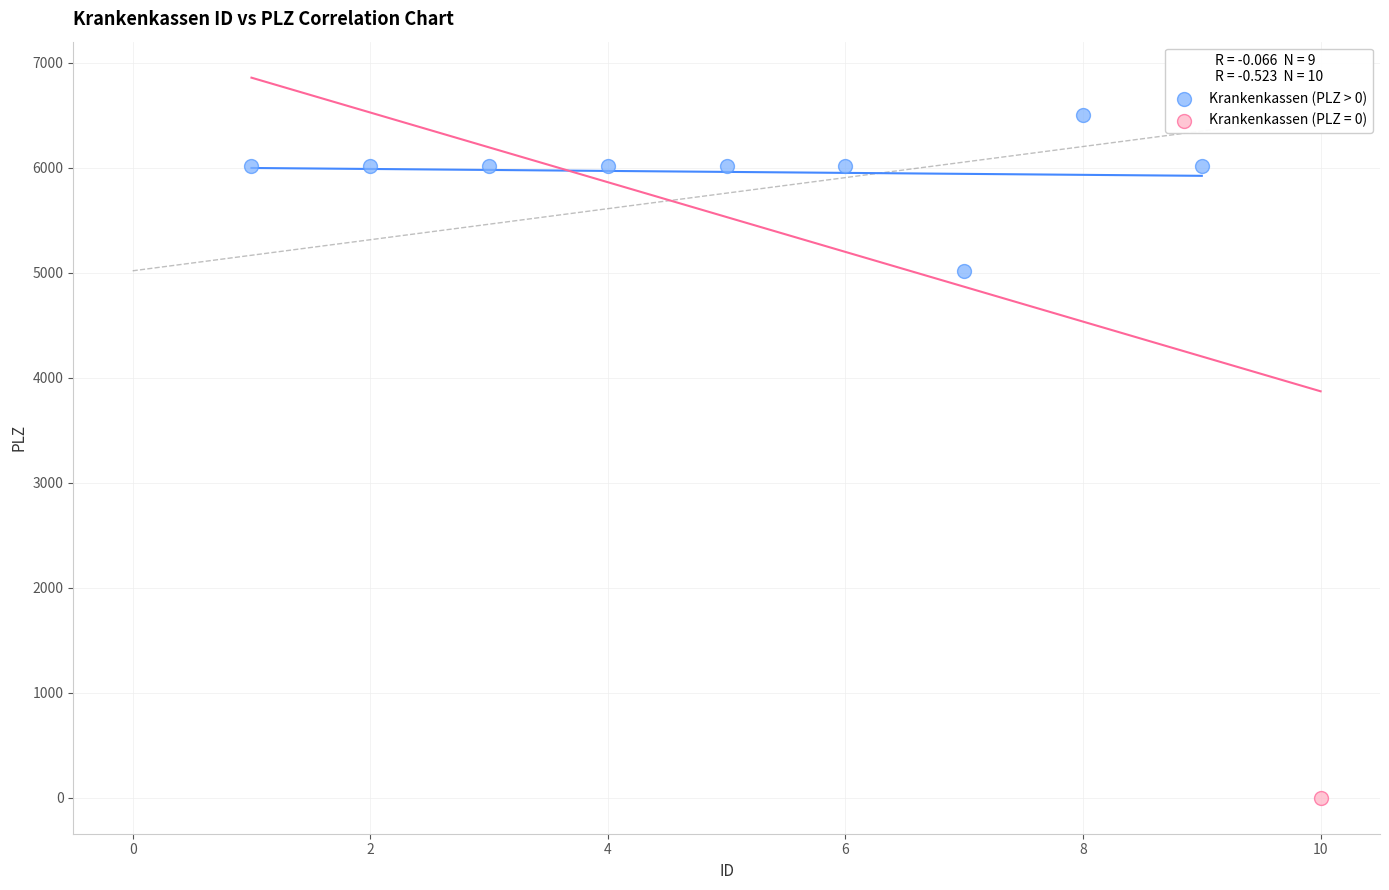

What are all the series names shown in the legend?

Krankenkassen (PLZ > 0), Krankenkassen (PLZ = 0)